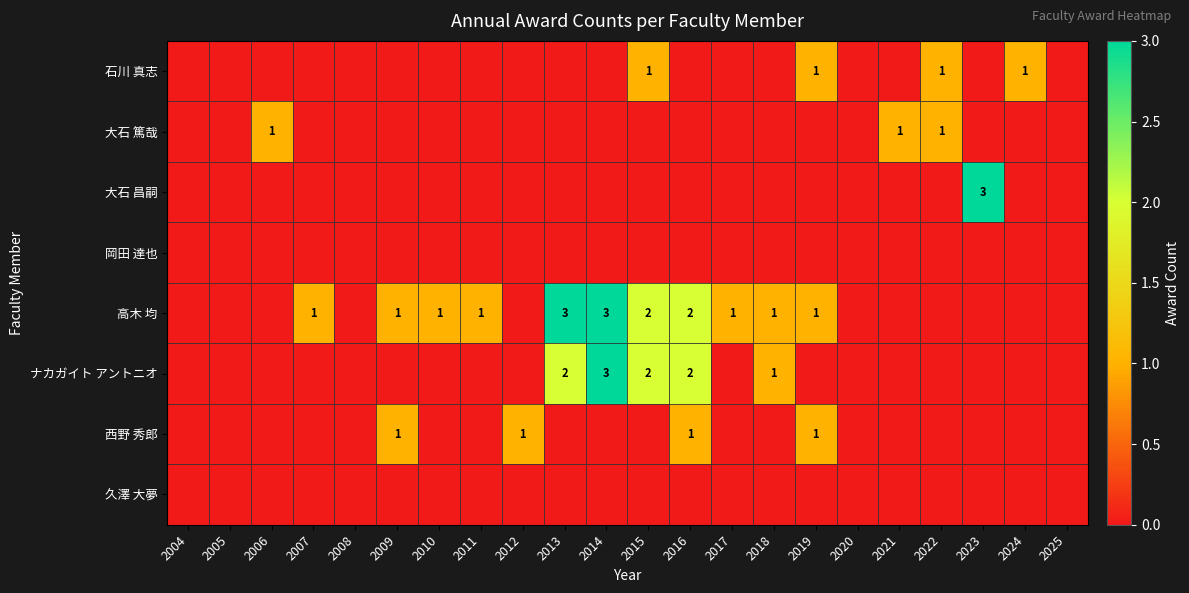

The value of 高木 均 at 2020 is 0. True or false?

True